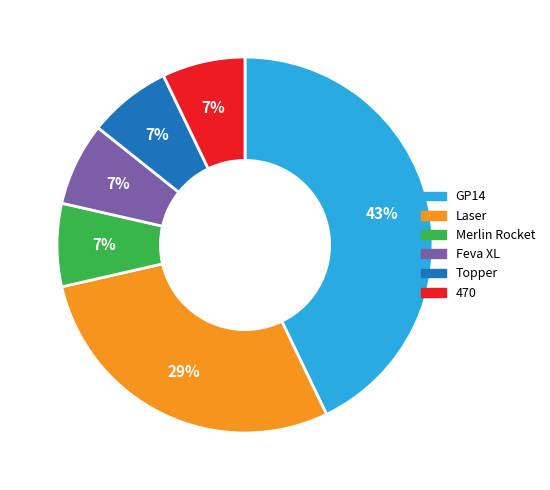

How many slices are in this pie chart?

6